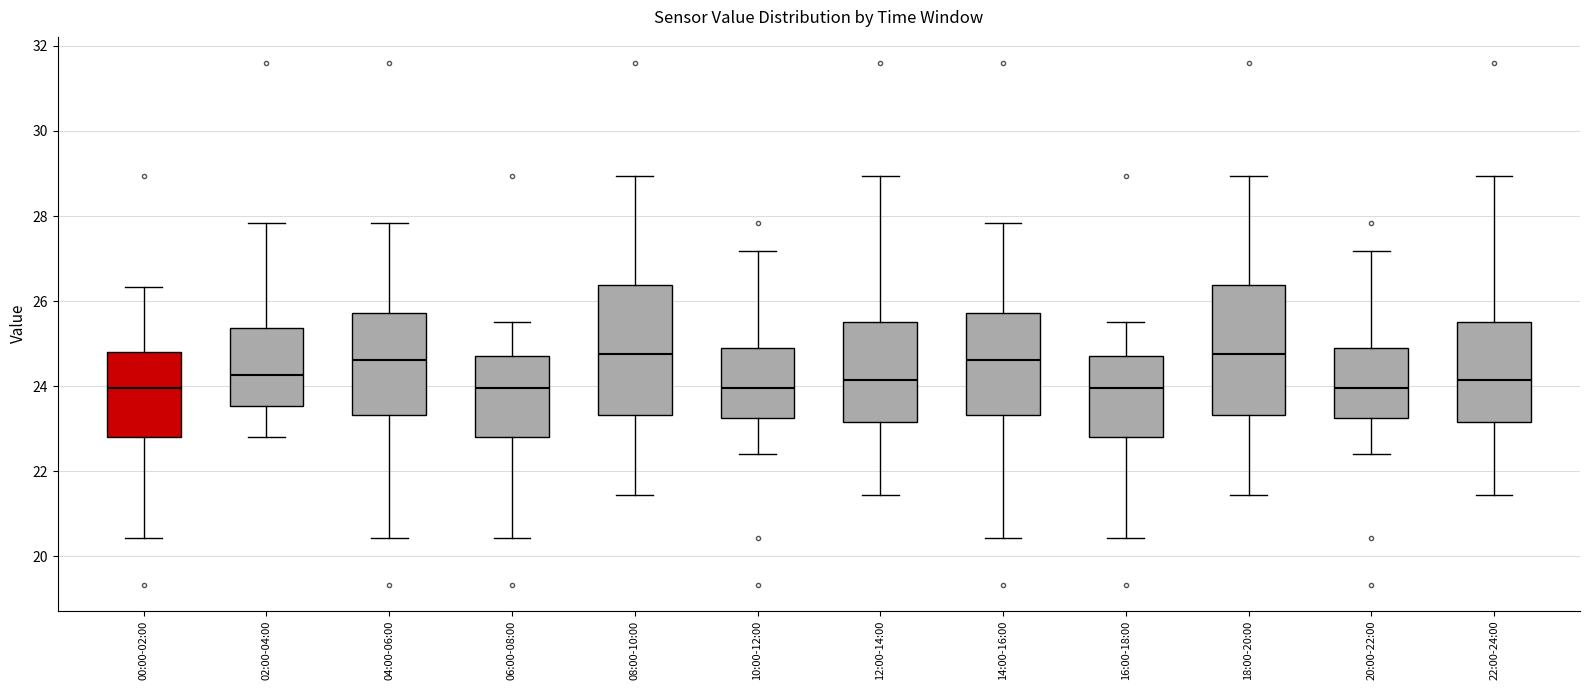

Reading left to right, transcribe this box plot: for each box, give where its median line is, the range the box spans, and where its two whiskers end, as read against the y-axis. The values are not printed on the chart, so give them approximately, as read against the axis.

00:00-02:00: median 24.0, box 22.8 to 24.8, whiskers 20.4 to 26.4
02:00-04:00: median 24.2, box 23.6 to 25.4, whiskers 22.8 to 27.8
04:00-06:00: median 24.6, box 23.4 to 25.8, whiskers 20.4 to 27.8
06:00-08:00: median 24.0, box 22.8 to 24.8, whiskers 20.4 to 25.6
08:00-10:00: median 24.8, box 23.4 to 26.4, whiskers 21.4 to 29.0
10:00-12:00: median 24.0, box 23.2 to 24.8, whiskers 22.4 to 27.2
12:00-14:00: median 24.2, box 23.2 to 25.6, whiskers 21.4 to 29.0
14:00-16:00: median 24.6, box 23.4 to 25.8, whiskers 20.4 to 27.8
16:00-18:00: median 24.0, box 22.8 to 24.8, whiskers 20.4 to 25.6
18:00-20:00: median 24.8, box 23.4 to 26.4, whiskers 21.4 to 29.0
20:00-22:00: median 24.0, box 23.2 to 24.8, whiskers 22.4 to 27.2
22:00-24:00: median 24.2, box 23.2 to 25.6, whiskers 21.4 to 29.0